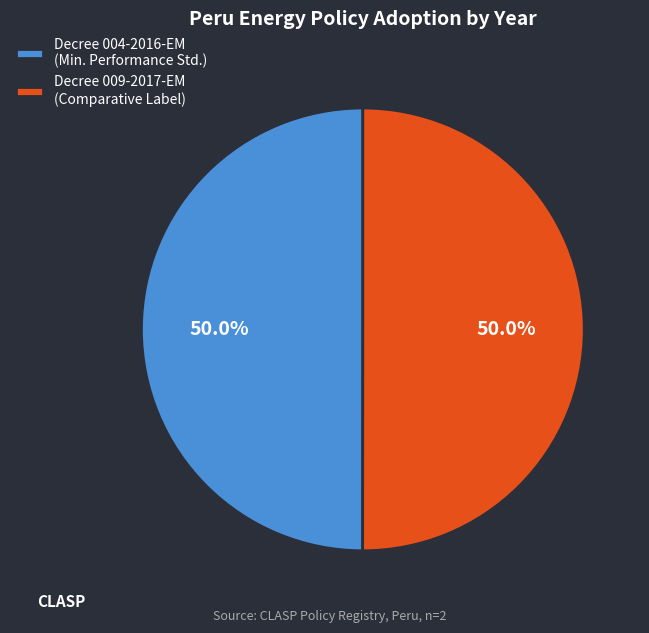

Count the number of slices in the pie.

2